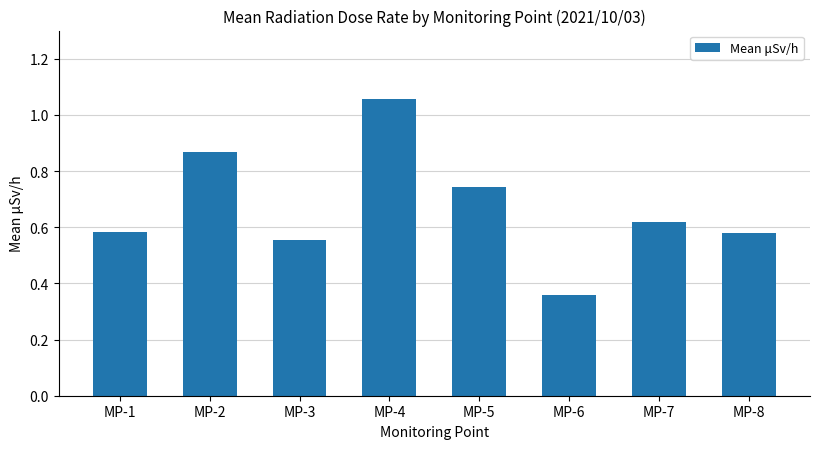

Where is the data nearest to the value 0?

MP-6